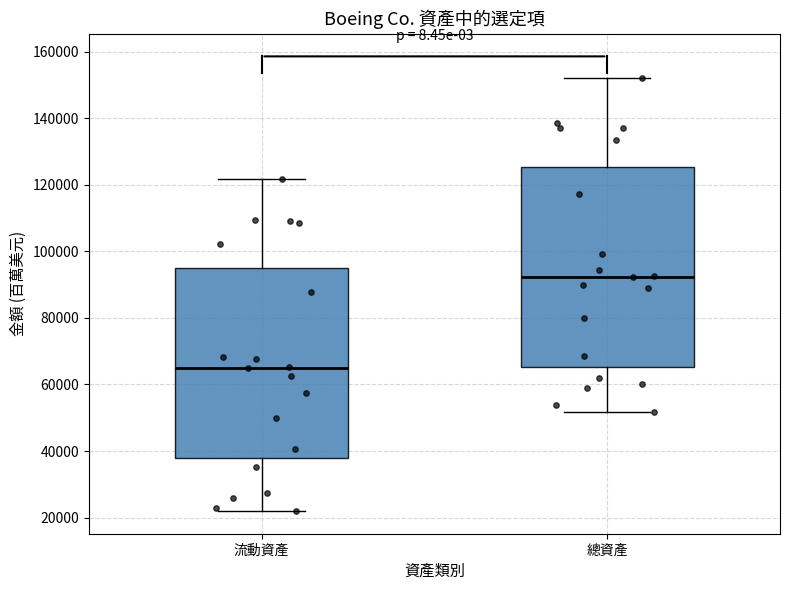

Where is the upper edge of the box for 總資產 on the y-axis? The values are not printed on the chart, so give them approximately, as read against the axis.

126000